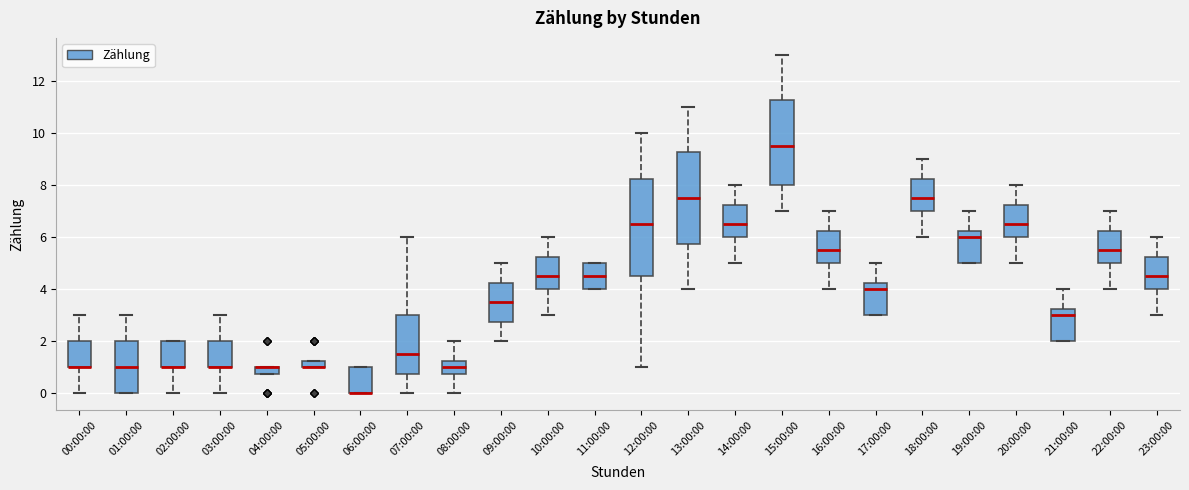

Which box is the tallest, from its lower edge to its upper edge?

12:00:00